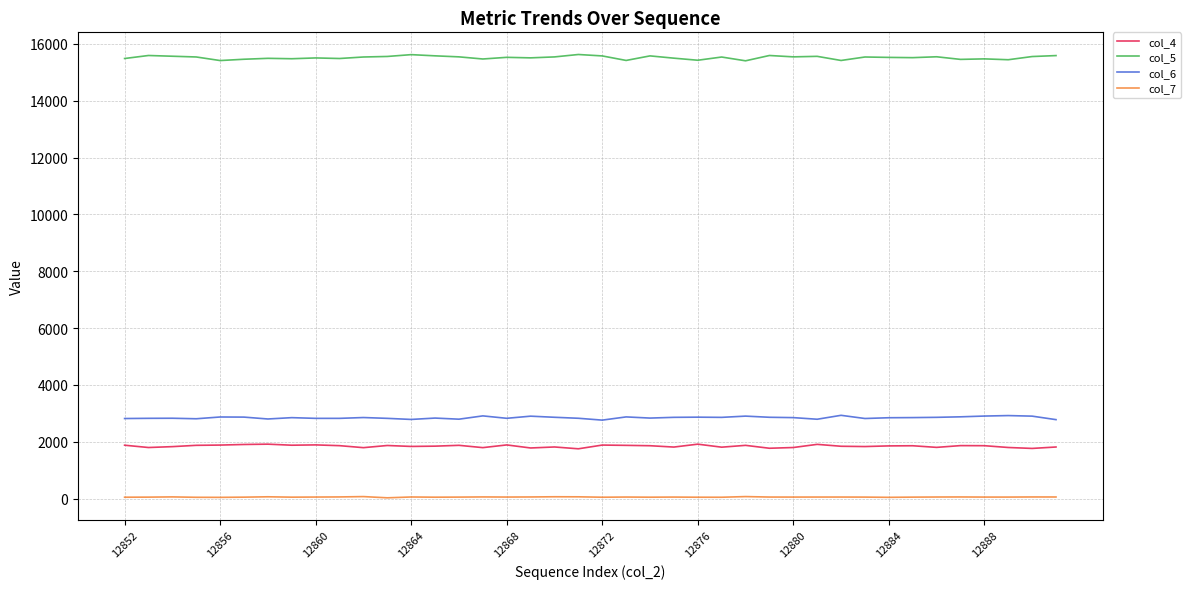

Rank the series by their maximum value, from highest to lowest.

col_5, col_6, col_4, col_7